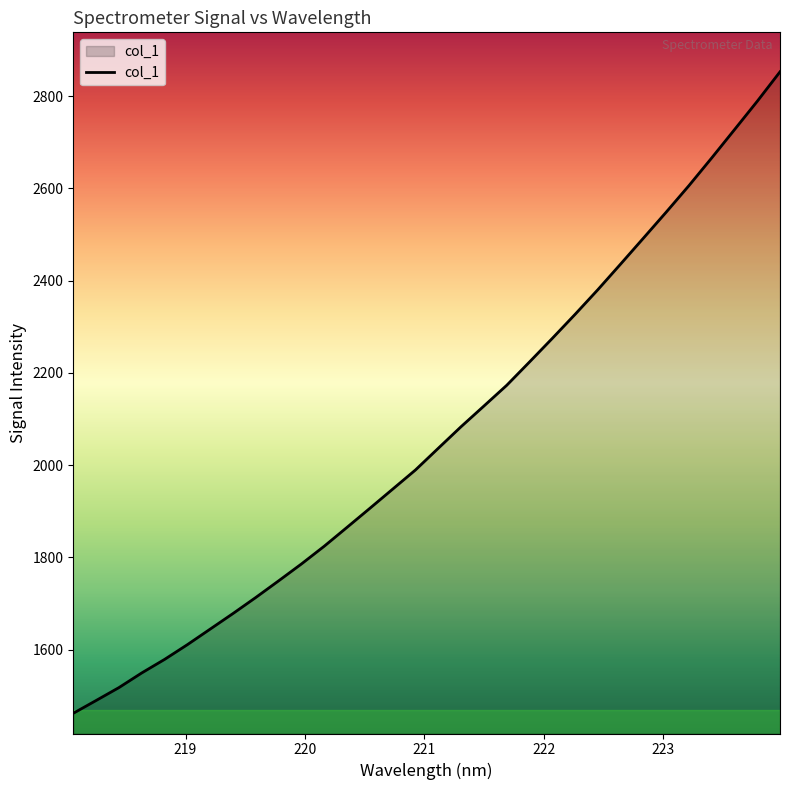

What is the maximum value shown in the chart?

2852.9